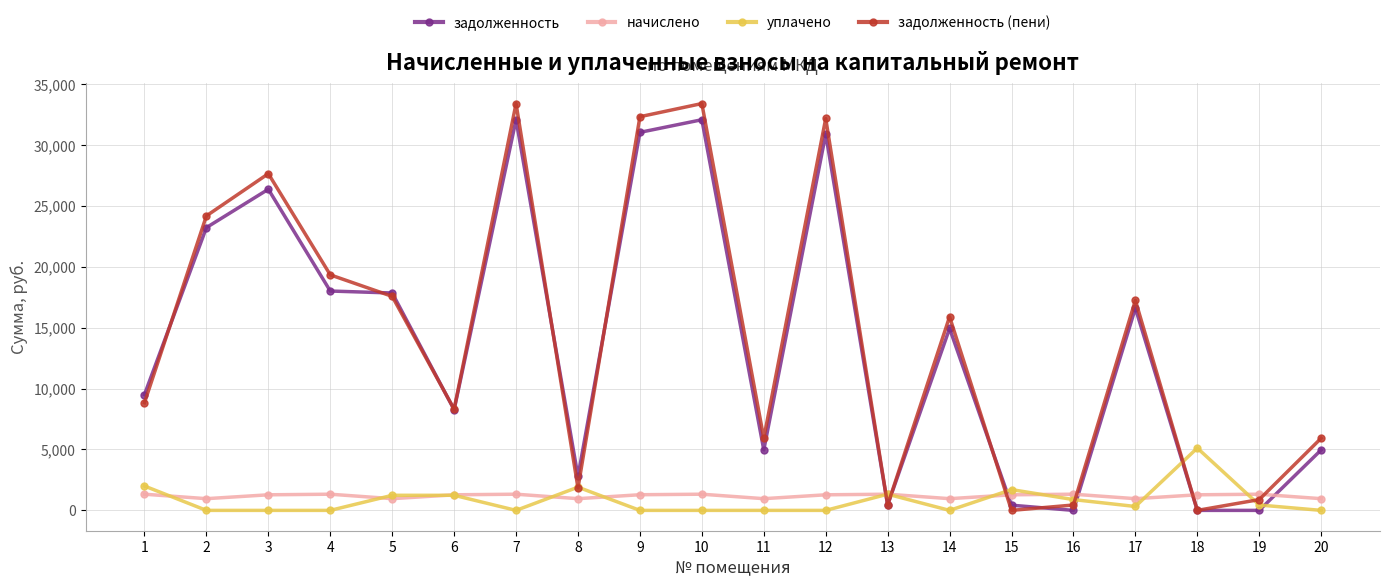

What is the difference between the уплачено values at 16 and 15?

819.8